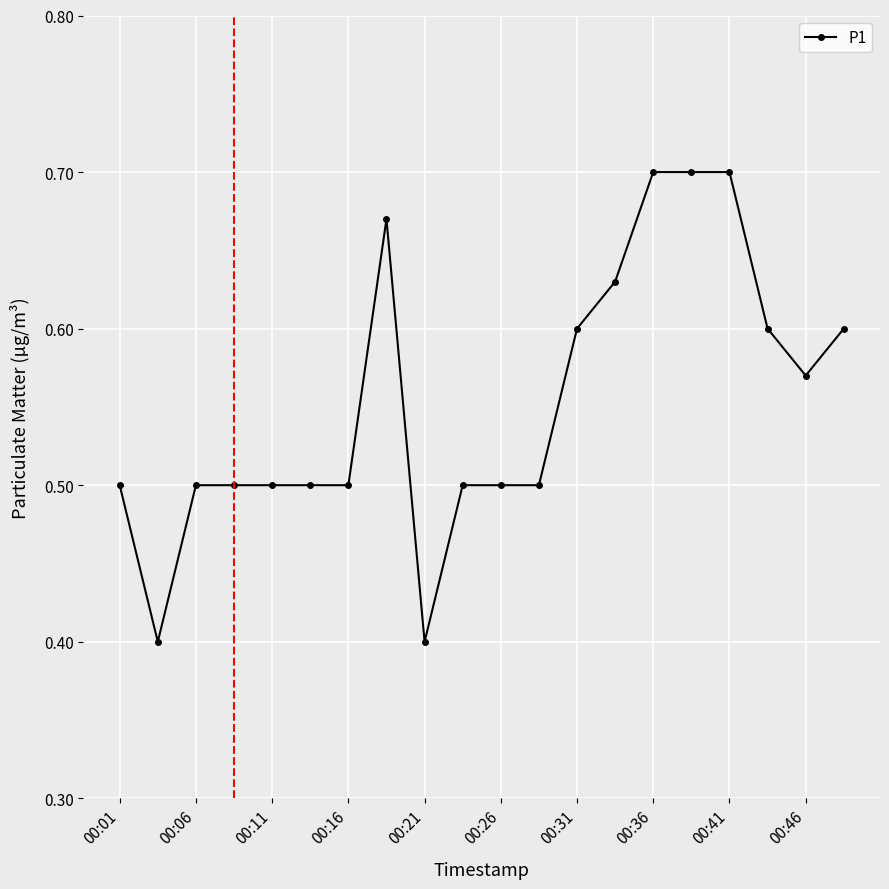

How many values are between 0 and 1?

20